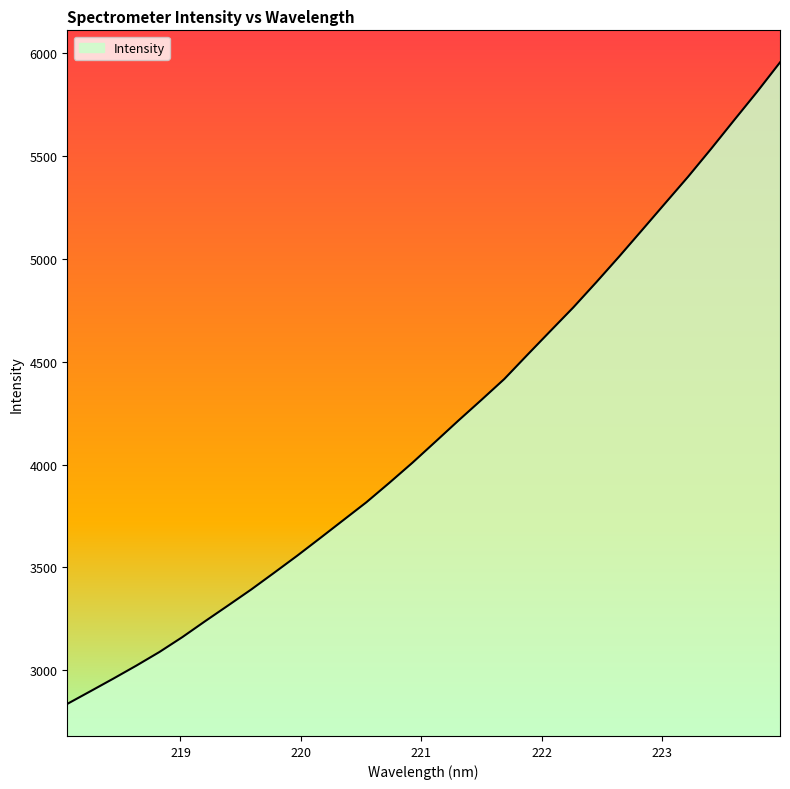

What is the smallest value displayed?

2836.8